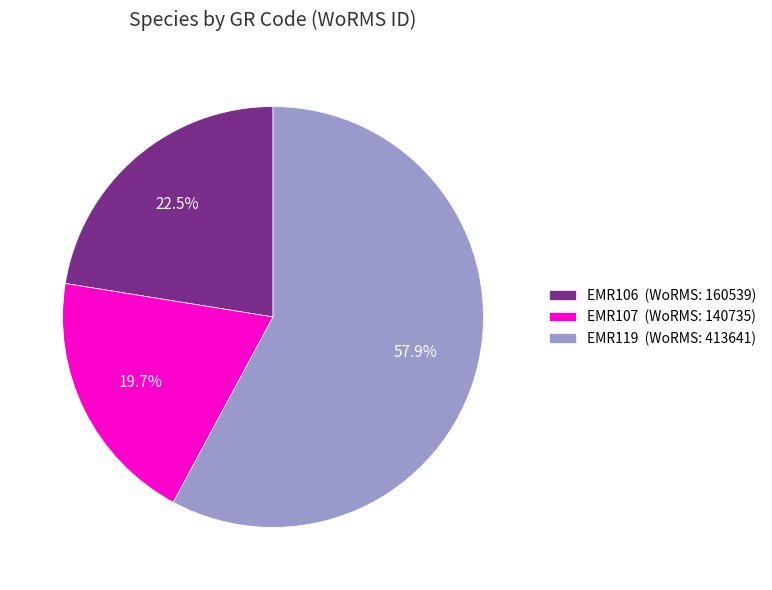

Which category has the smallest portion of the pie?

EMR107